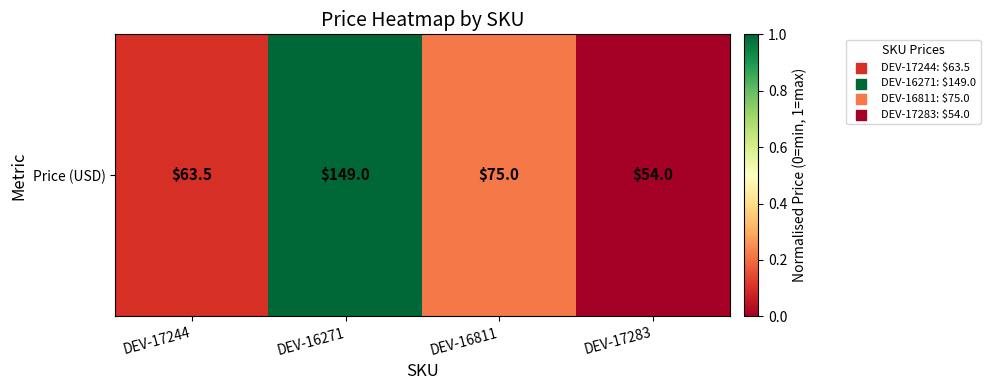

Reading left to right, extract all data points from this chart.

DEV-17244=0.1	DEV-16271=1.0	DEV-16811=0.2	DEV-17283=0.0